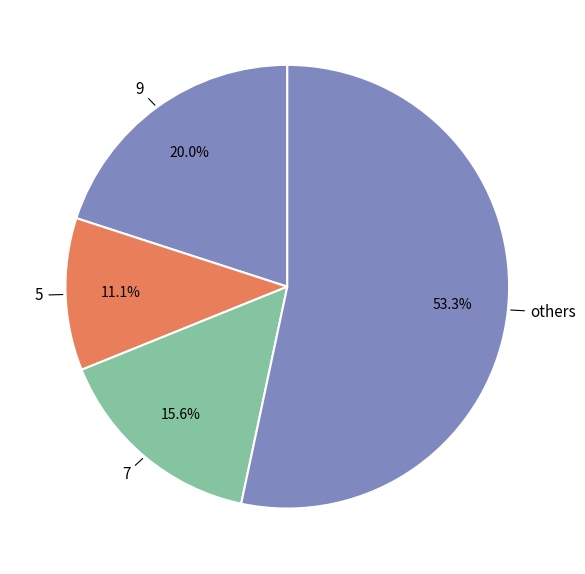

Count the number of slices in the pie.

4